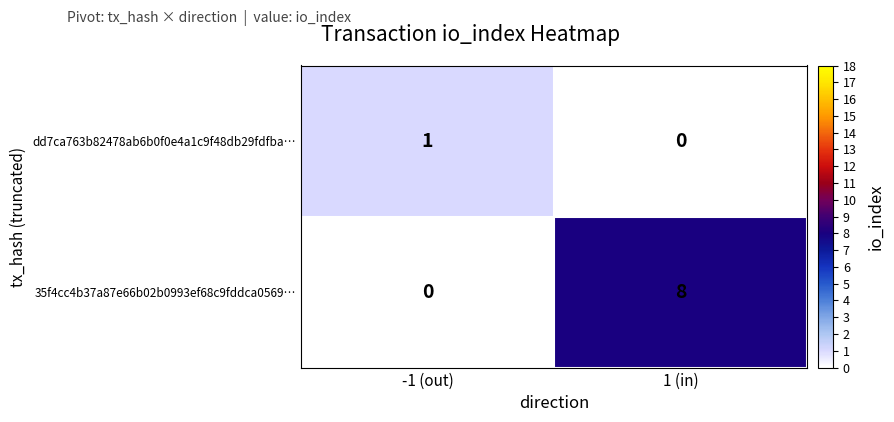

How many distinct data groups are displayed?

2